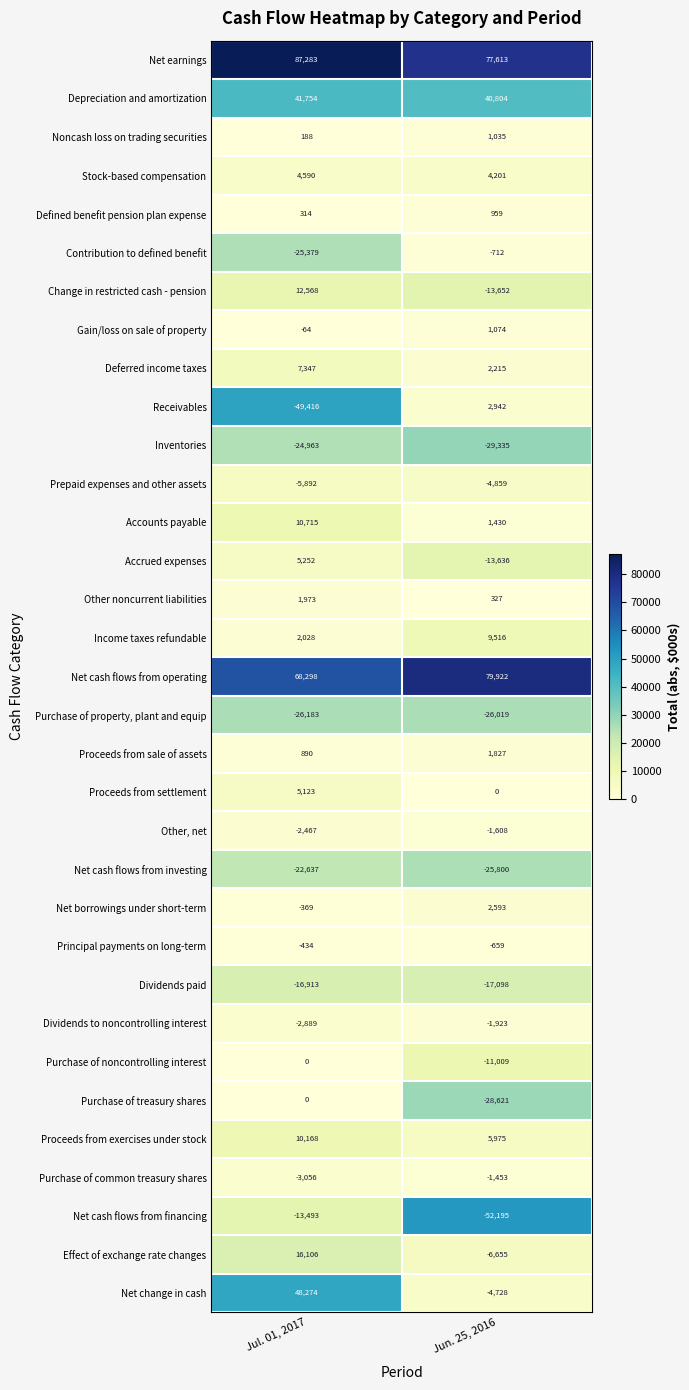

At which category does the chart reach its minimum across all series?

Jun. 25, 2016